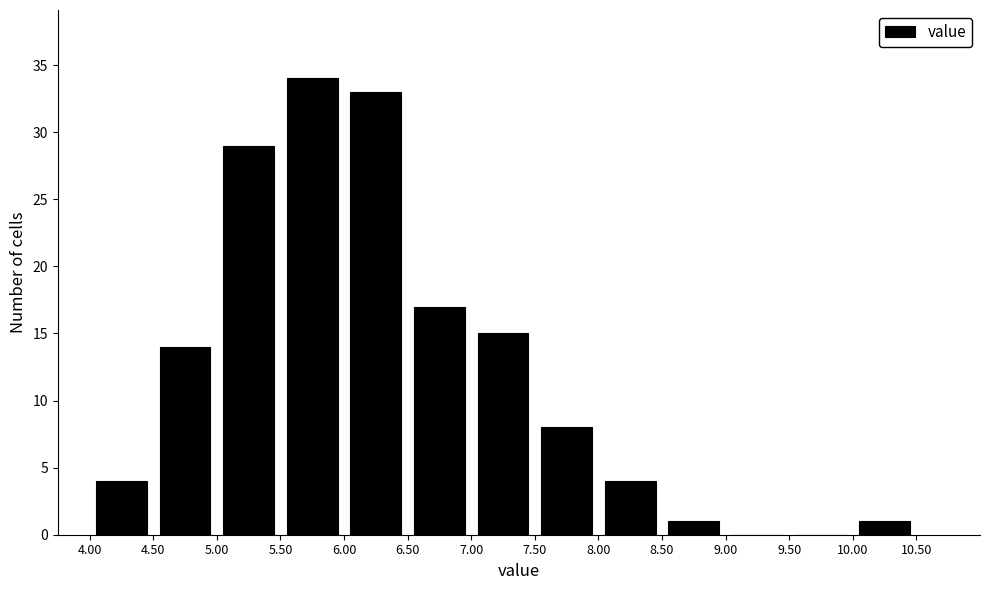

Reading left to right, list every bar in this chart as the range it spans on the x-axis followed by its height. The values are not printed on the chart, so give them approximately, as read against the axis.

4.00 to 4.50: 4
4.50 to 5.00: 14
5.00 to 5.50: 29
5.50 to 6.00: 34
6.00 to 6.50: 33
6.50 to 7.00: 17
7.00 to 7.50: 15
7.50 to 8.00: 8
8.00 to 8.50: 4
8.50 to 9.00: 1
9.00 to 9.50: 0
9.50 to 10.00: 0
10.00 to 10.50: 1